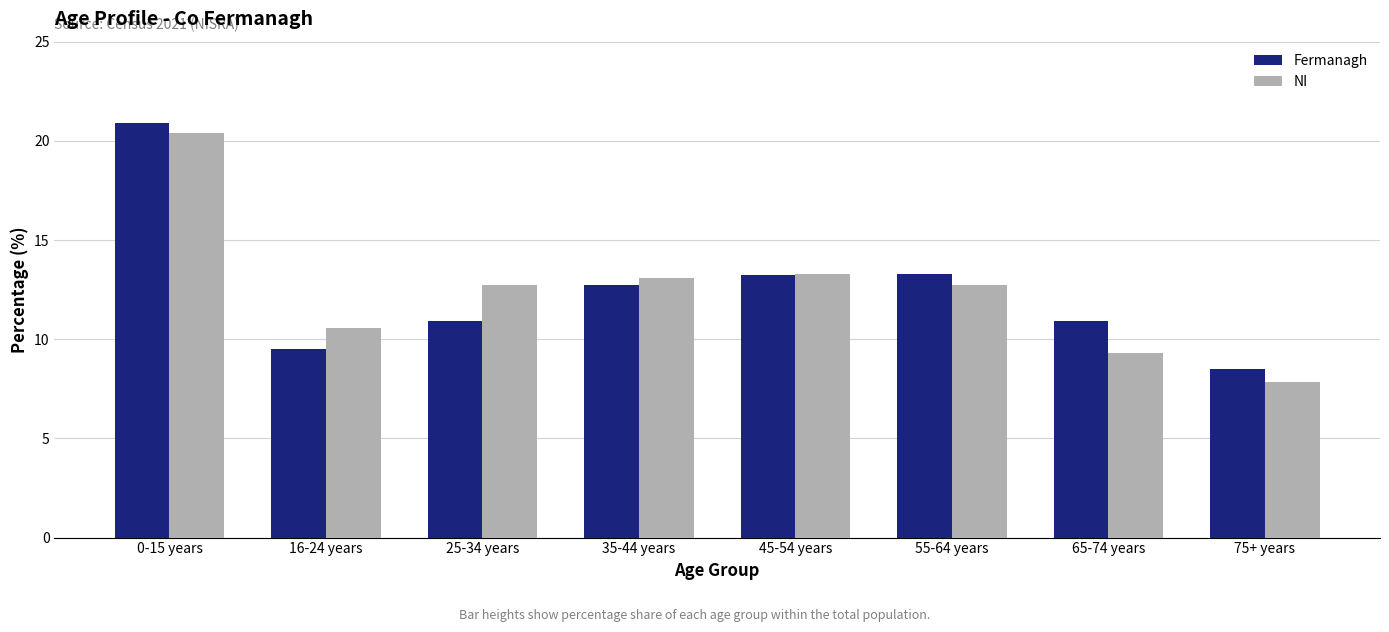

What is the lowest value of the Fermanagh series?

8.5